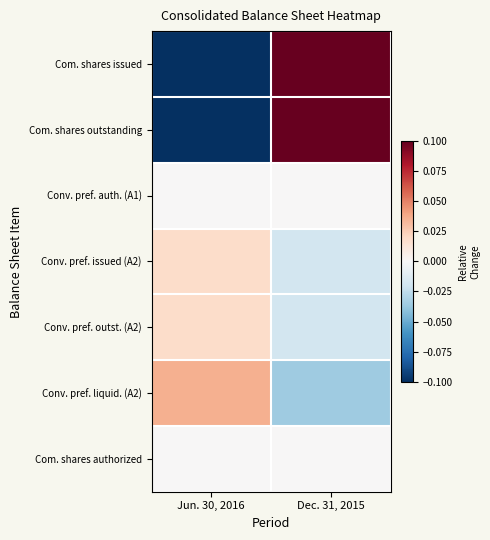

Which category has the highest value across all series?

Dec. 31, 2015